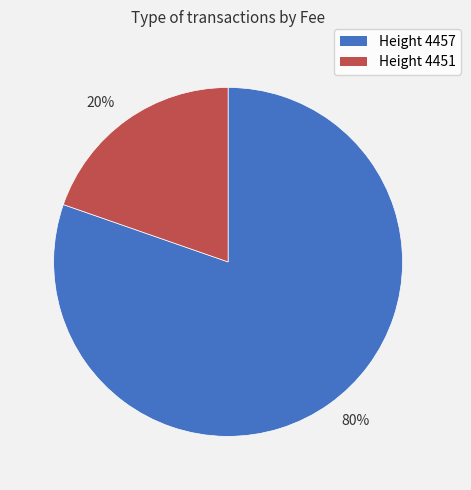

To the nearest percent, what is the average slice percentage?

50%